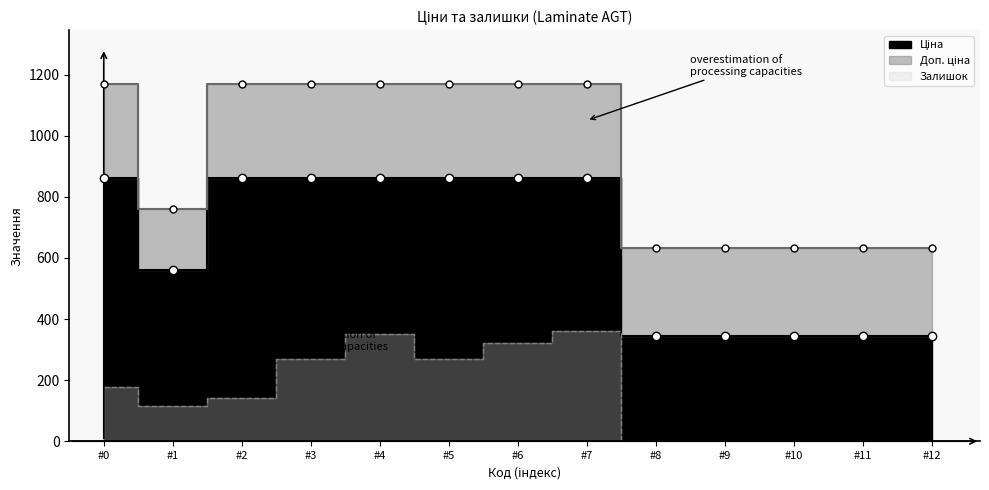

How many data points does each series have?

13